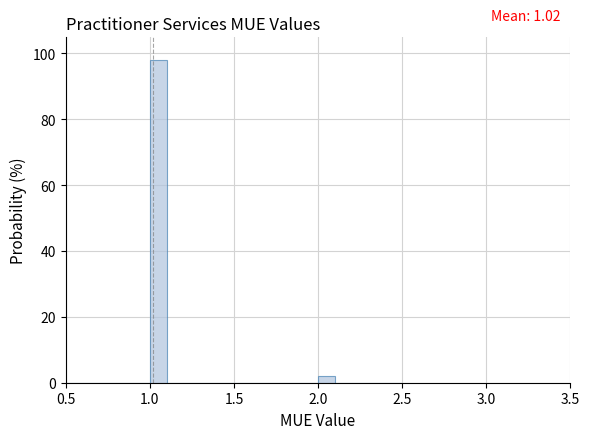

Read against the x-axis, roughly where is the centre of the tallest bar?

1.05